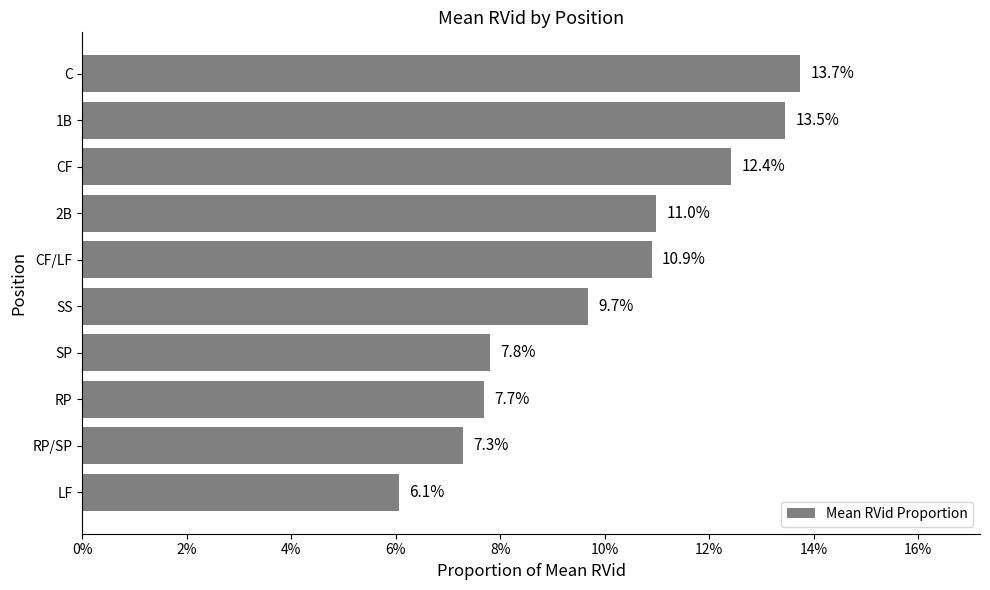

Does the chart contain any negative values?

No